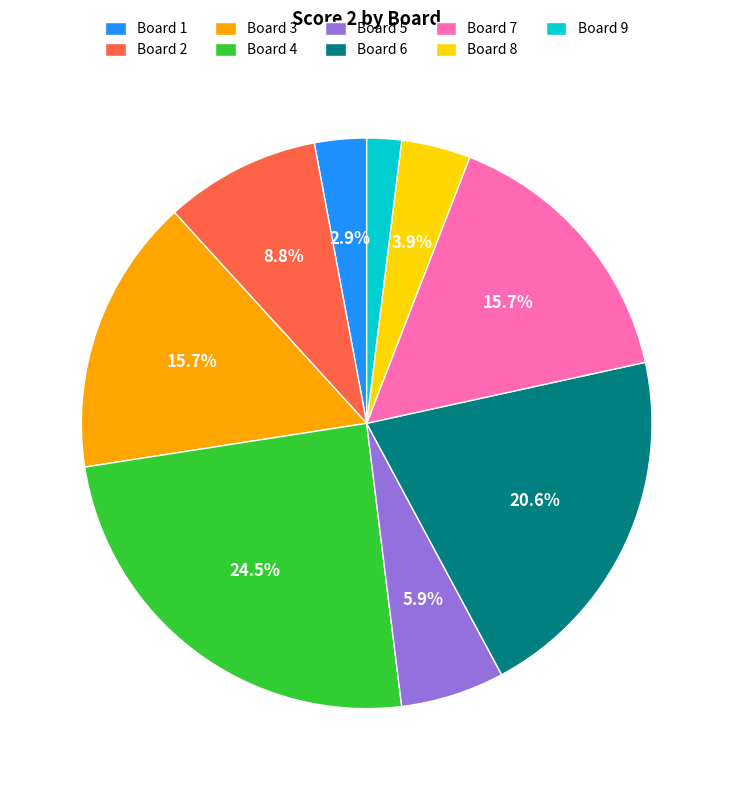

Is it true that Board 1 is 3% of the pie?

True